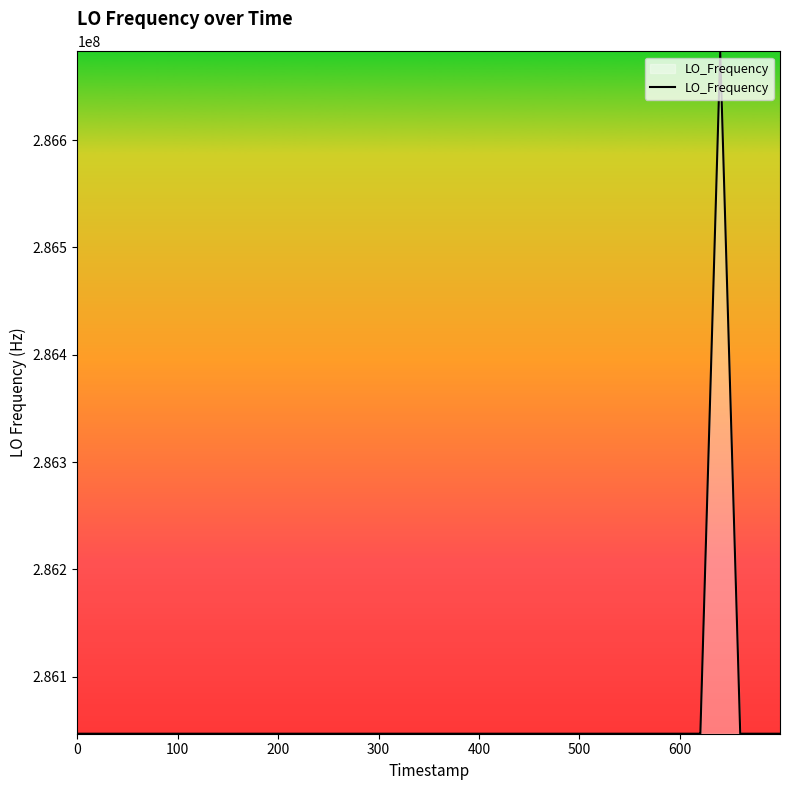

What is the difference between the maximum and minimum values?

635707.1